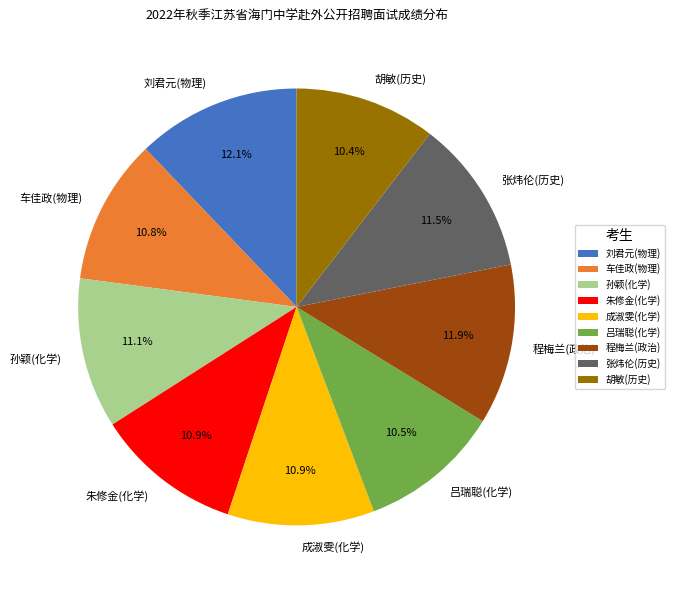

Combined, what portion of the pie is 孙颖(化学) and 程梅兰(政治)?

23.0%